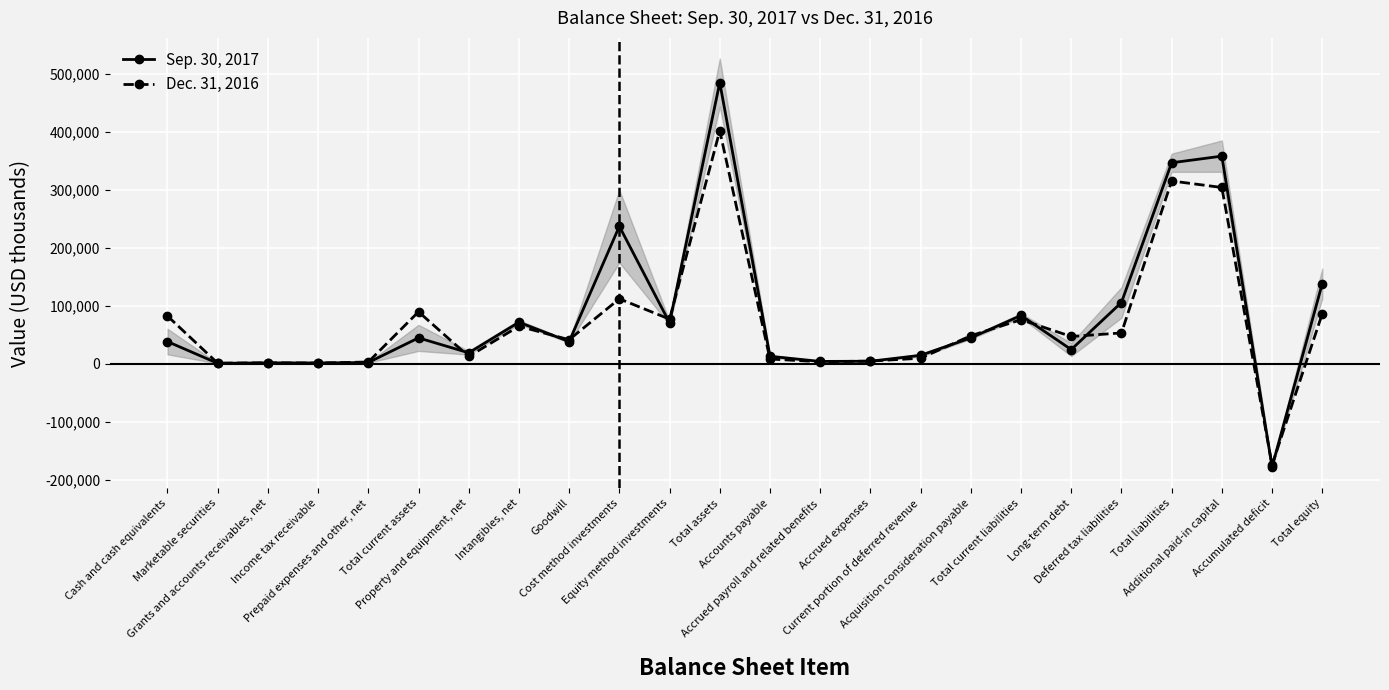

Count the number of categories in the chart.

24